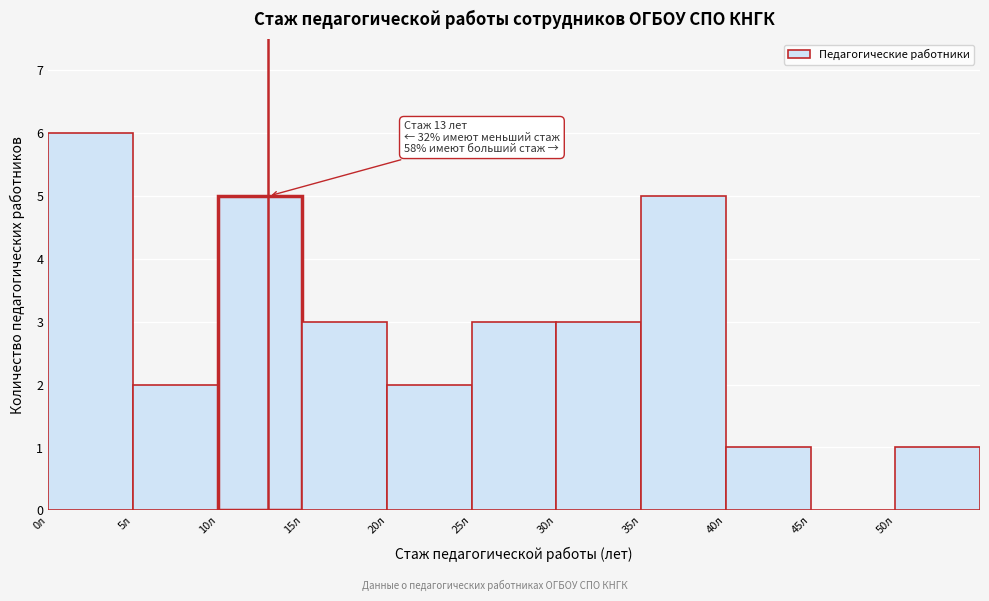

Over which range of the x-axis is the bar tallest?

0 to 5